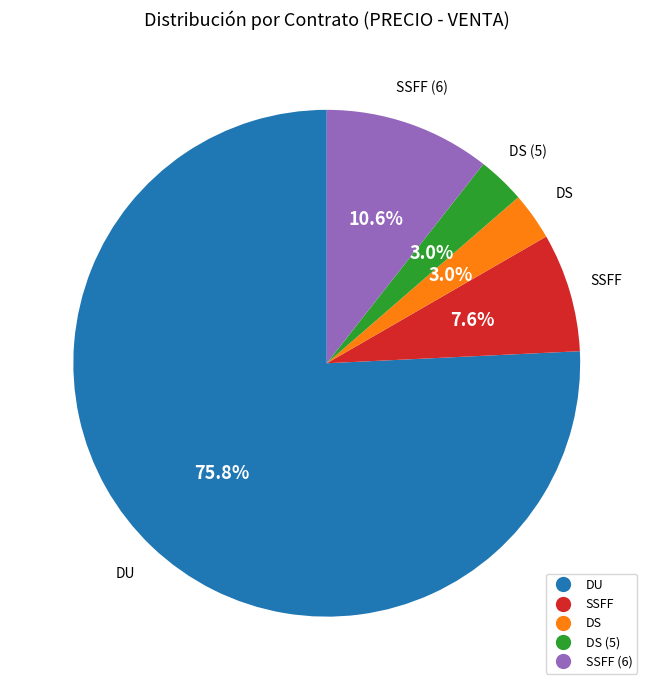

What percentage is the SSFF slice, to the nearest percent?

8%